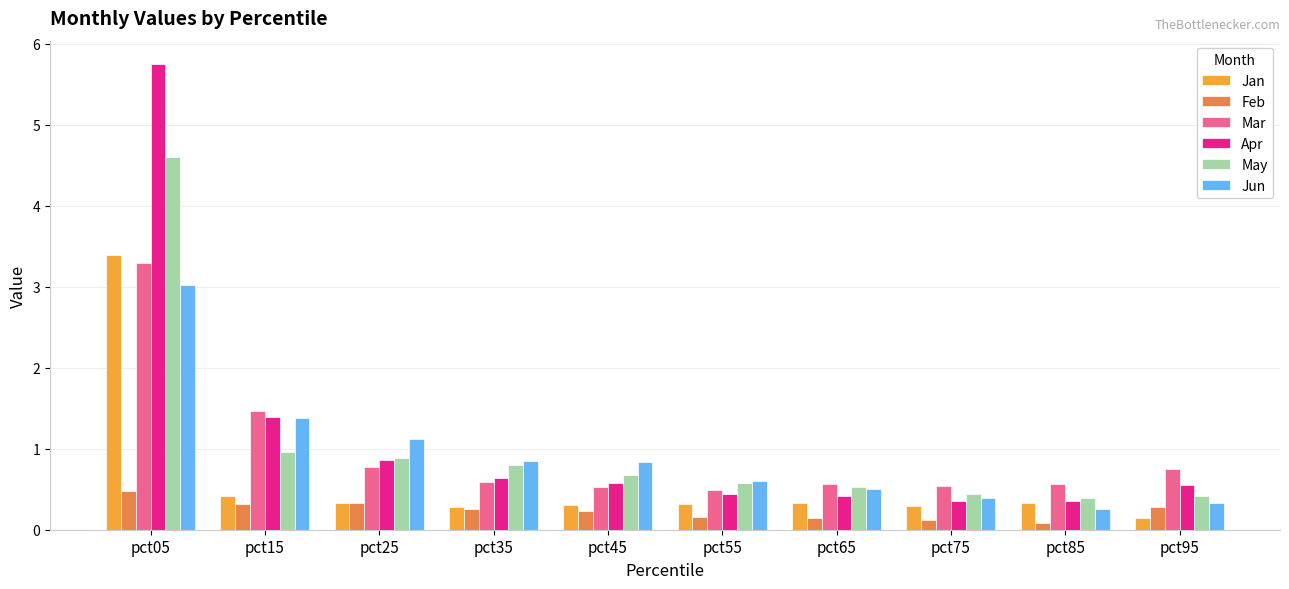

At which category does the chart reach its peak across all series?

pct05